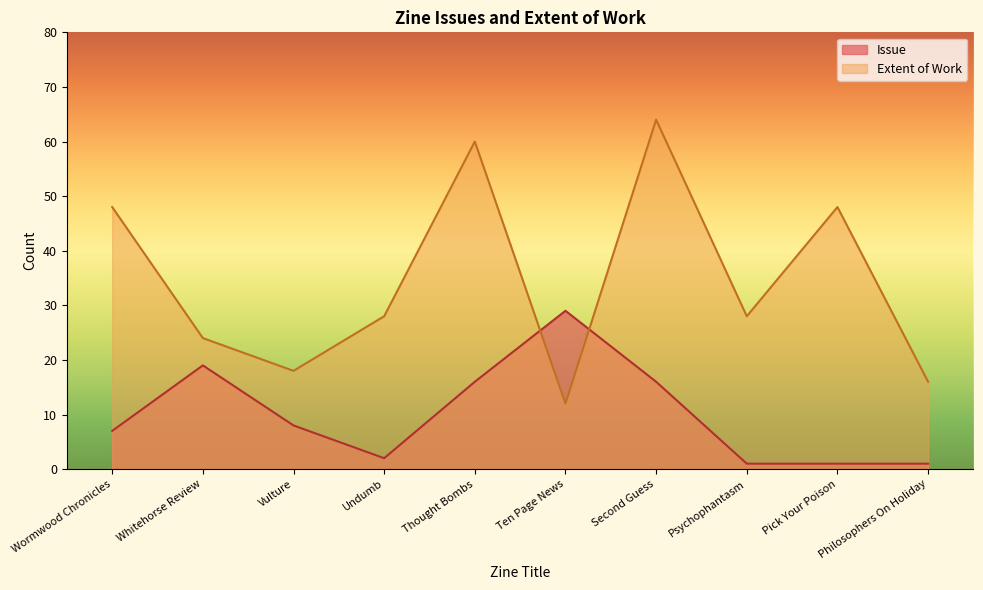

What is the label of the 3rd point from the left?

Vulture